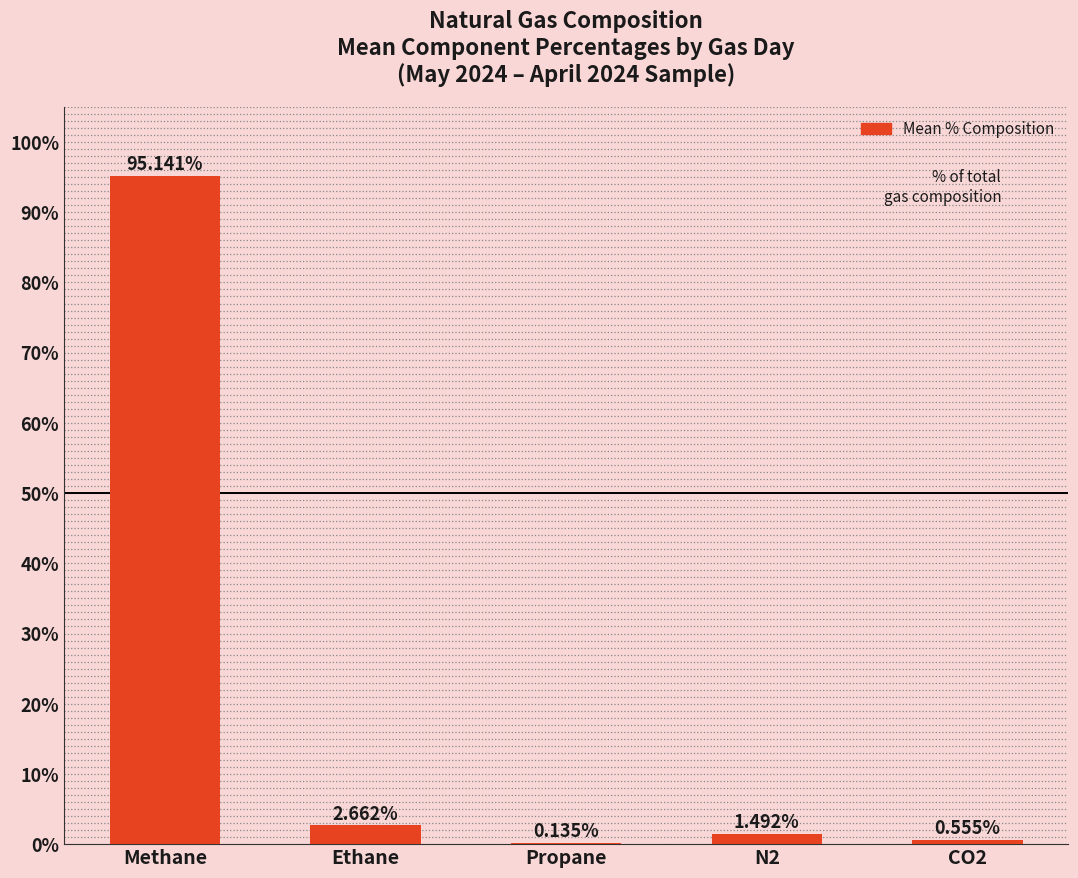

What is the sum of the values at Ethane and Propane?

2.8